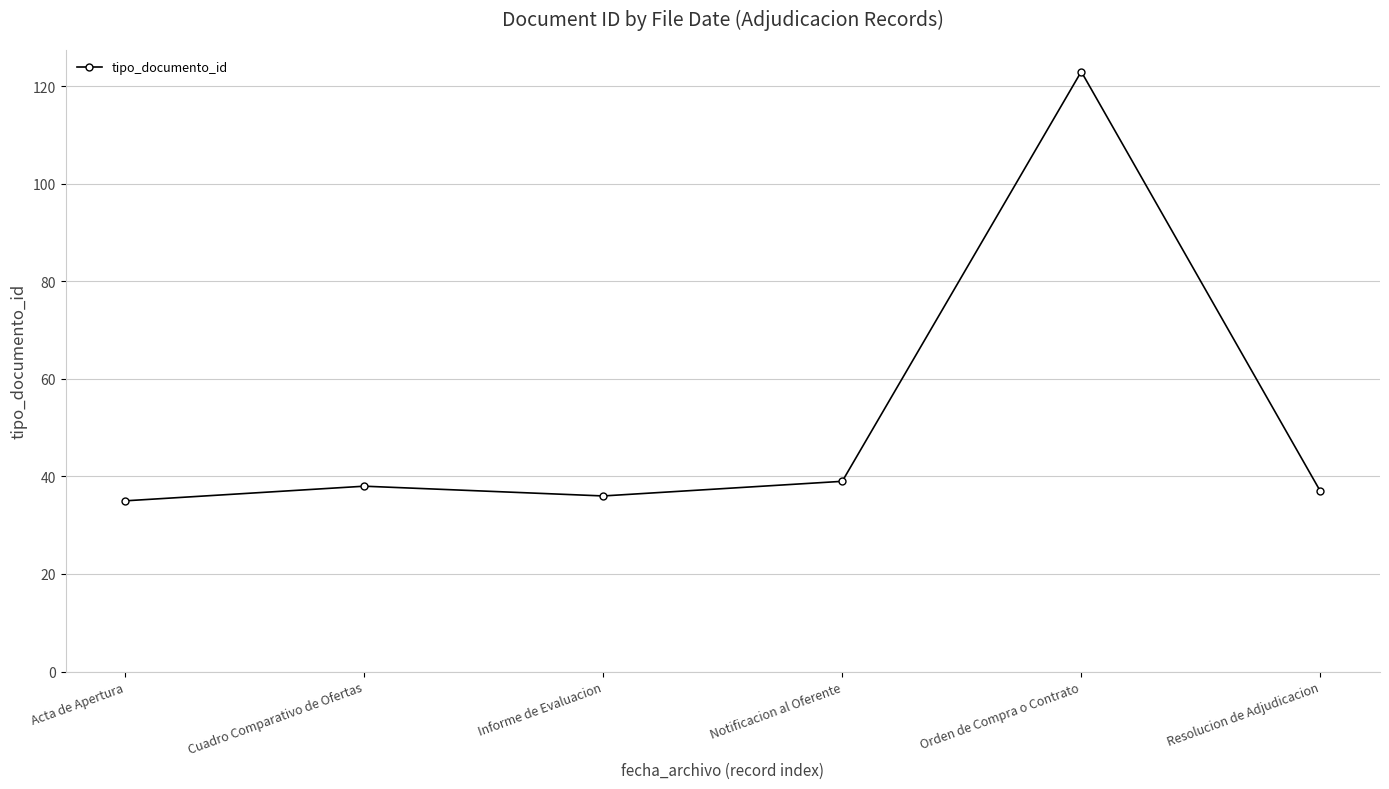

The value at Notificacion al Oferente is 21. True or false?

False